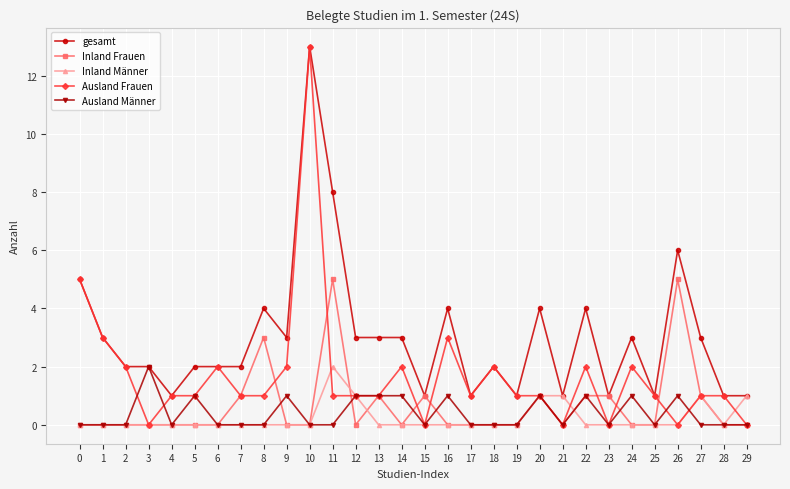

True or false: Ausland Frauen has more than 2 interior local peaks.

True